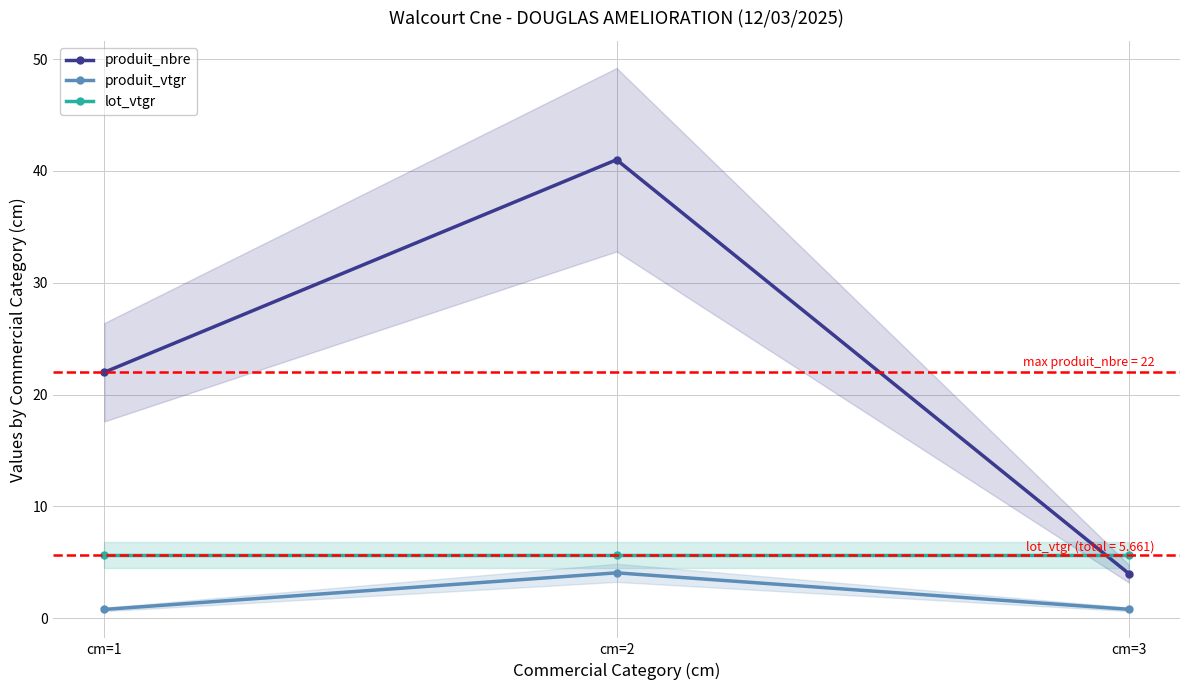

How many series are shown in this chart?

3